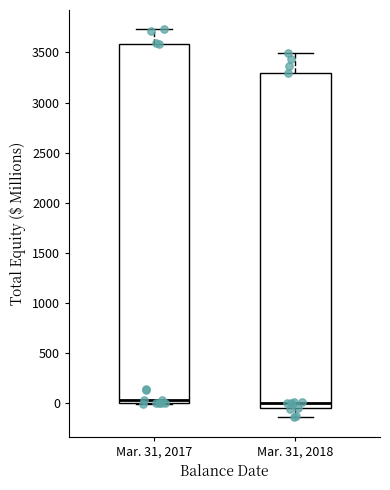

Which box is the tallest, from its lower edge to its upper edge?

Mar. 31, 2017